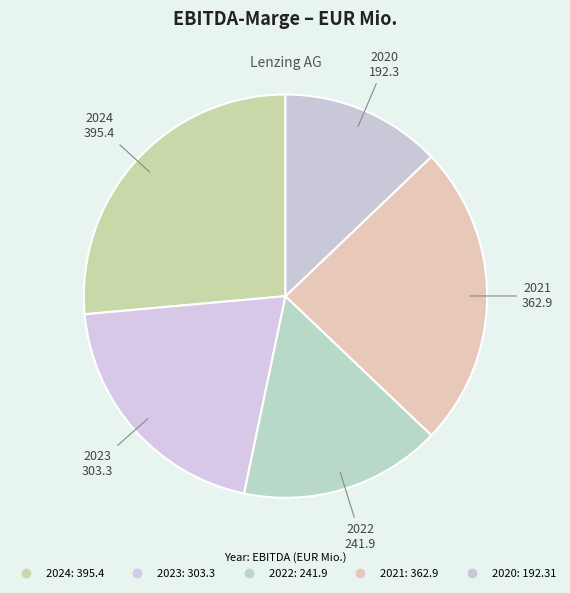

Which category has the biggest portion of the pie?

2024